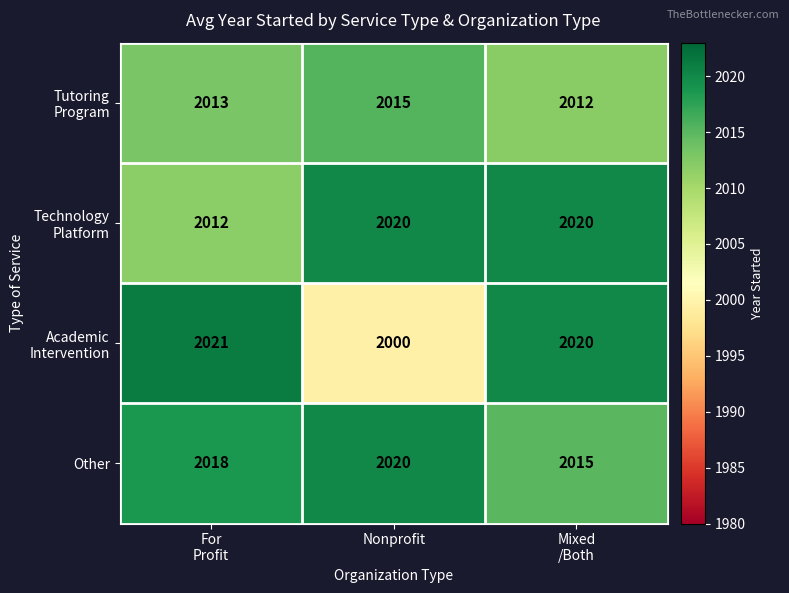

Which series has the largest total across all categories?

Other